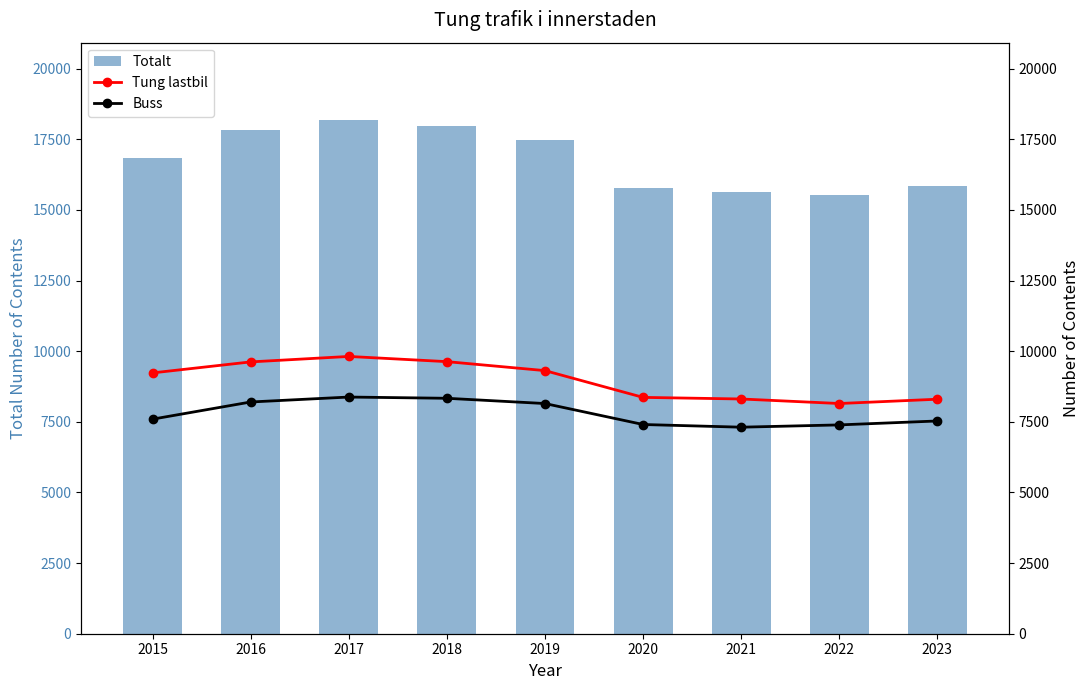

What is the value of the Buss bar at the 9th from the left?

7530